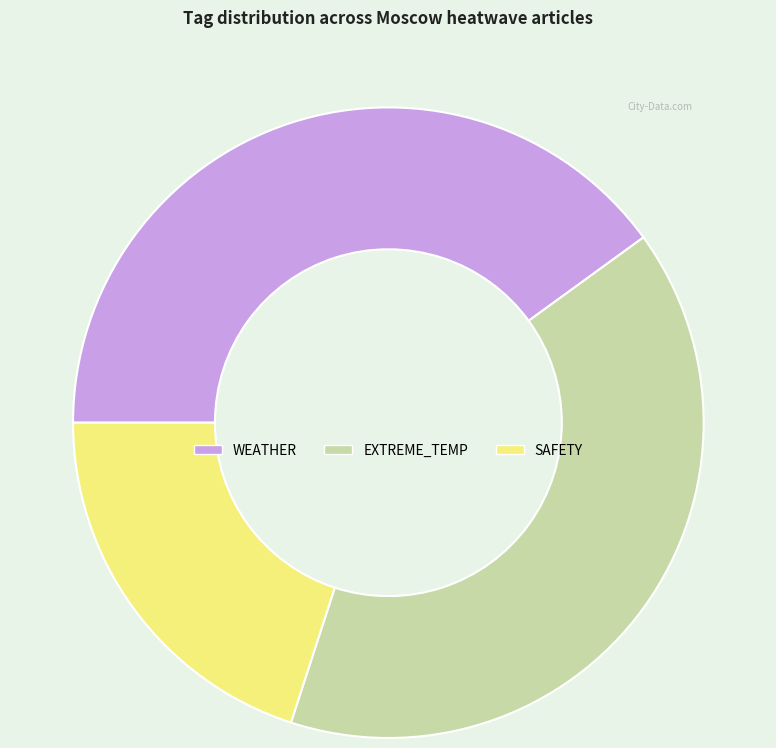

How many slices are in this pie chart?

3